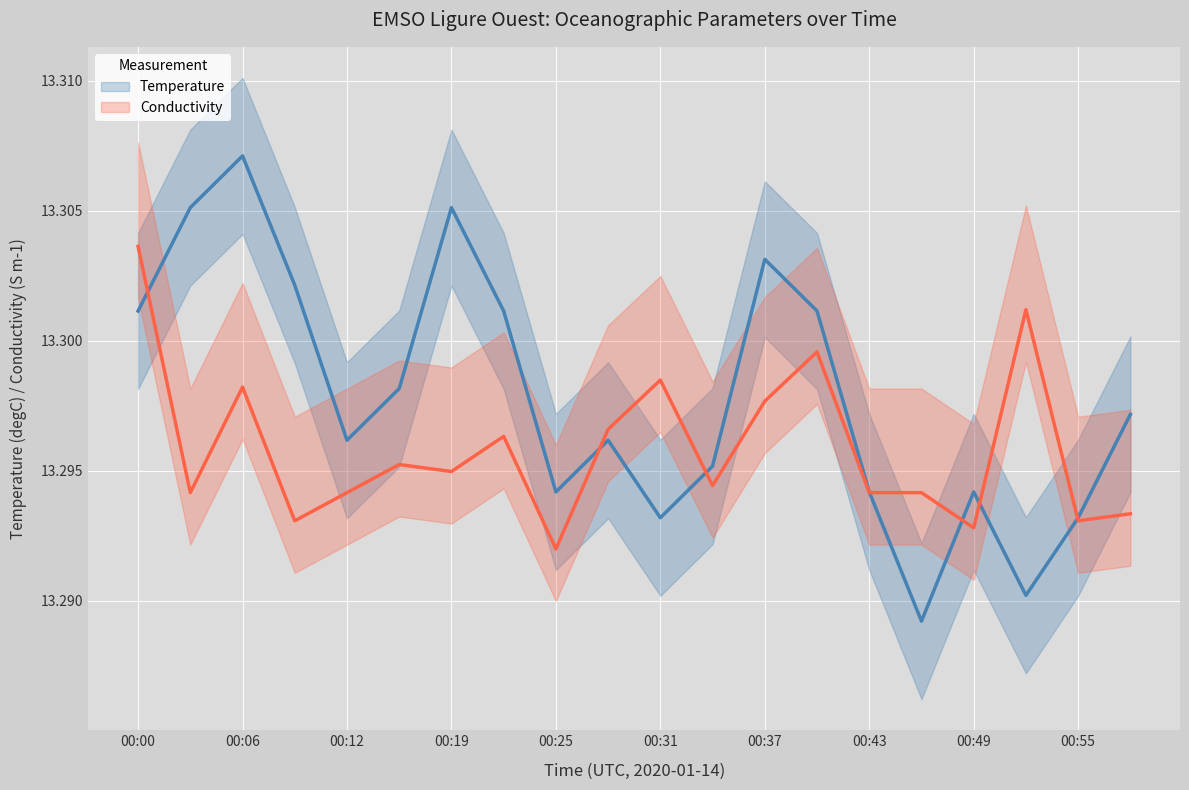

At 00:55, list the series in order from largest to smallest.

Temperature, Conductivity